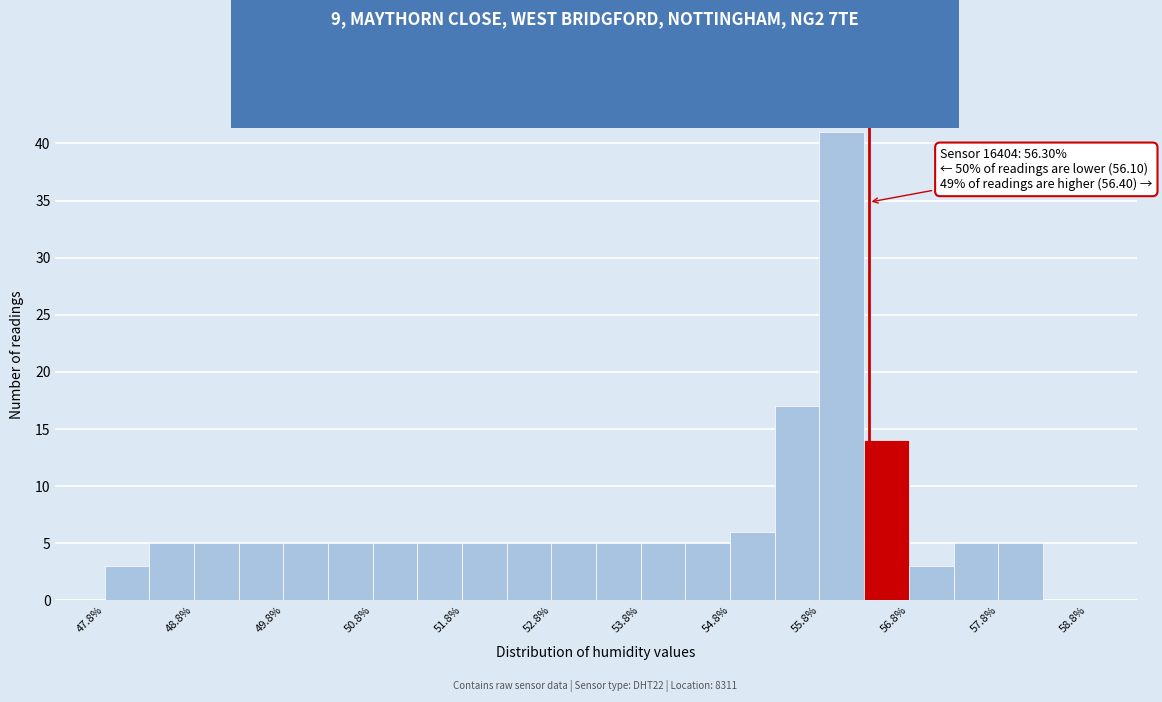

Over which range of the x-axis is the bar tallest?

55.75 to 56.25